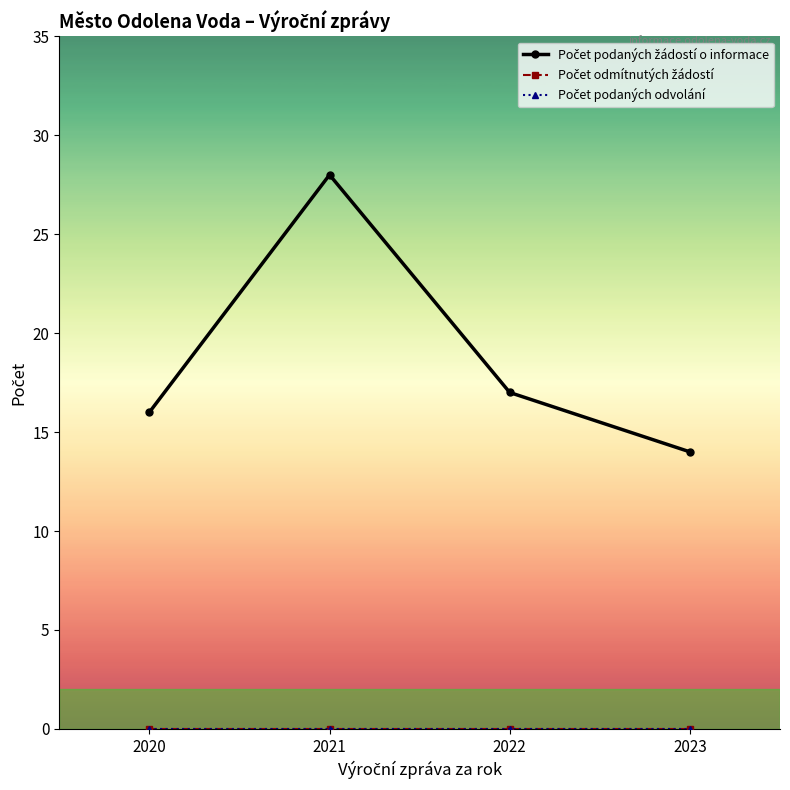

Rank the series by their maximum value, from highest to lowest.

Počet podaných žádostí o informace, Počet odmítnutých žádostí, Počet podaných odvolání